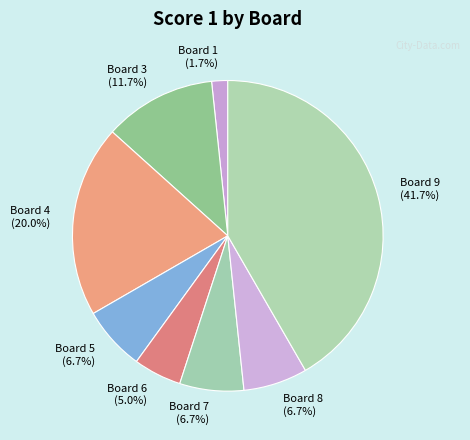

Is there any slice that represents more than half of the pie?

No